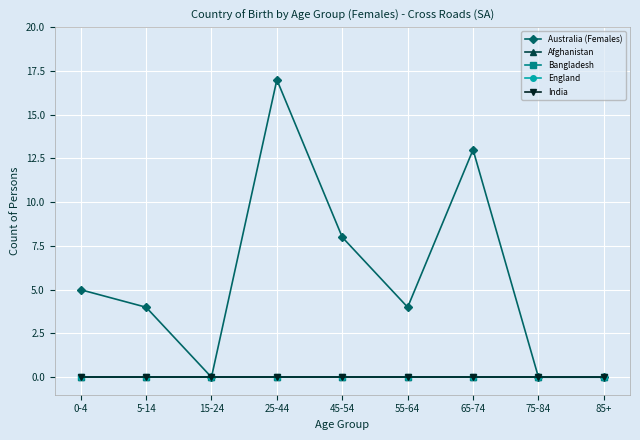

Does the chart have visible grid lines?

Yes